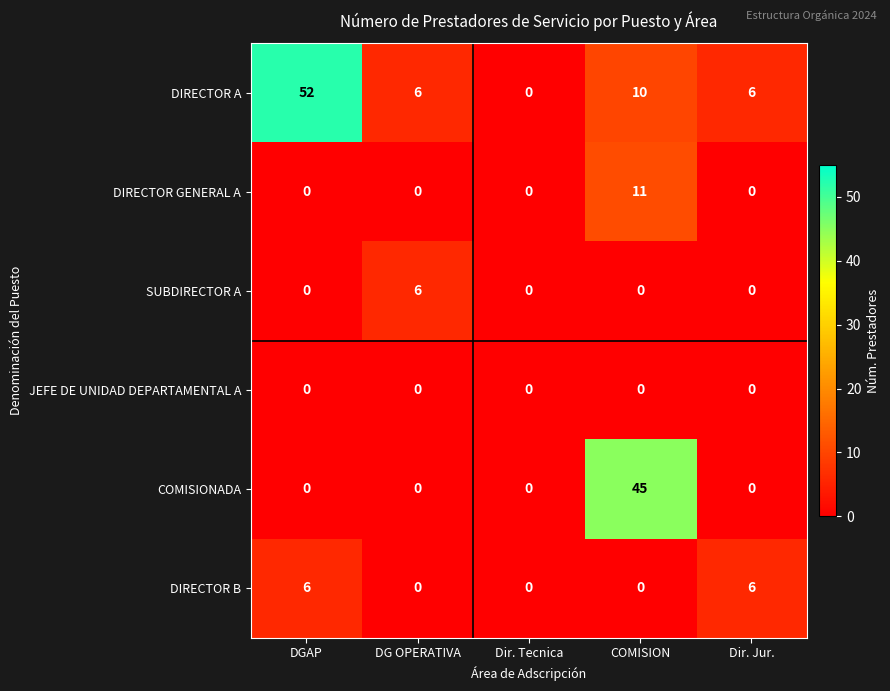

At how many categories does at least one series exceed 23?

2